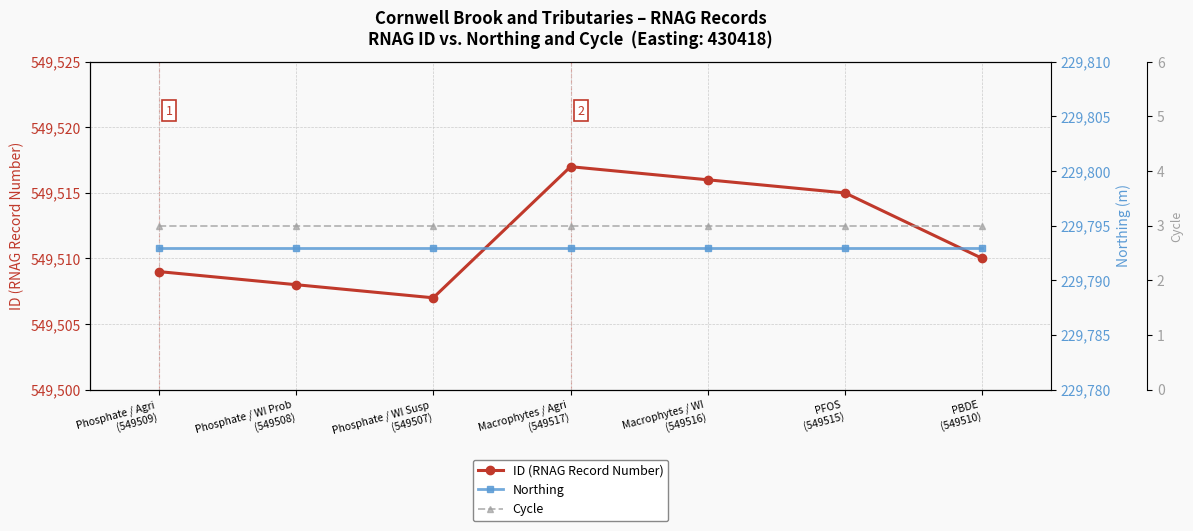

At which label does Cycle reach its minimum?

Phosphate / Agri
(549509)